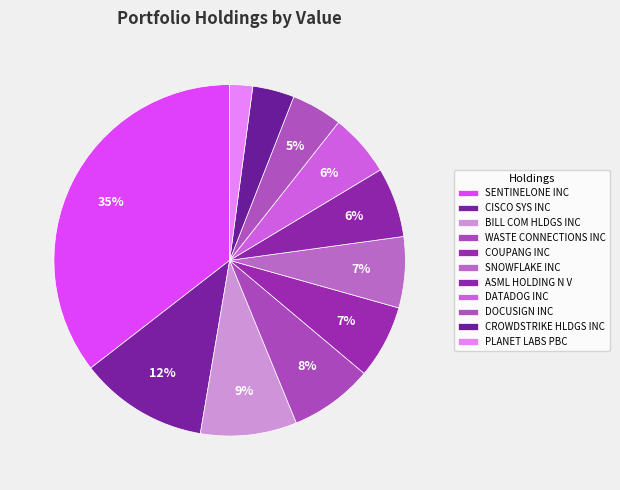

Which category has the biggest portion of the pie?

SENTINELONE INC